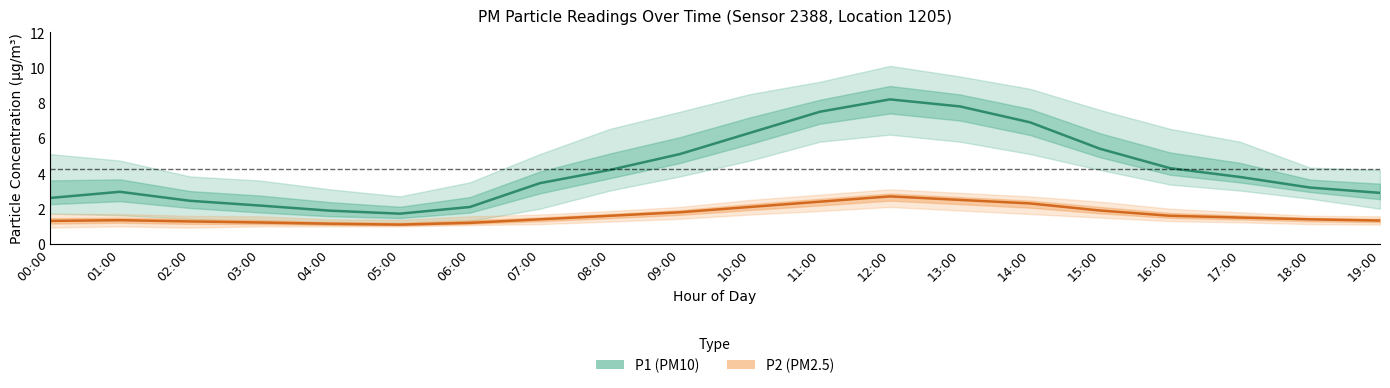

True or false: P2 (PM2.5) has a value of 0.7 at 18:00.

False